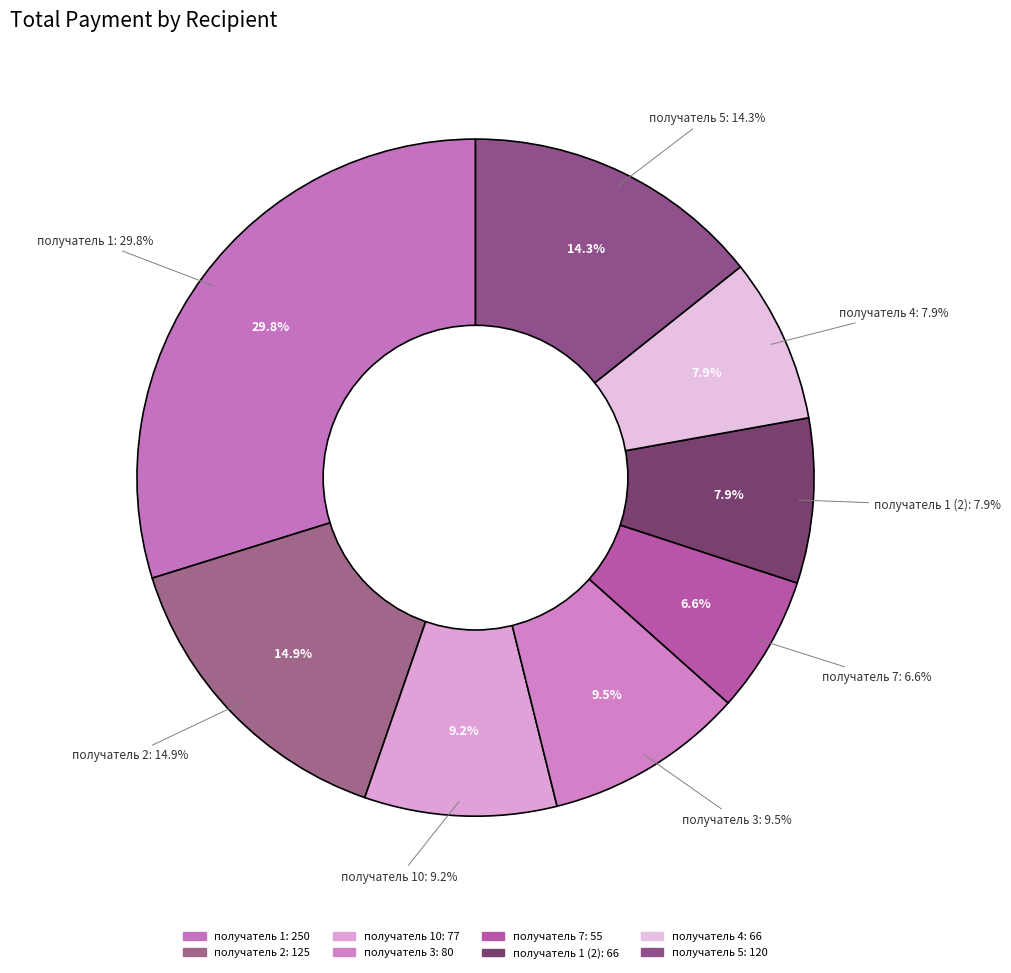

What percentage is NOT represented by получатель 7?

93.4%